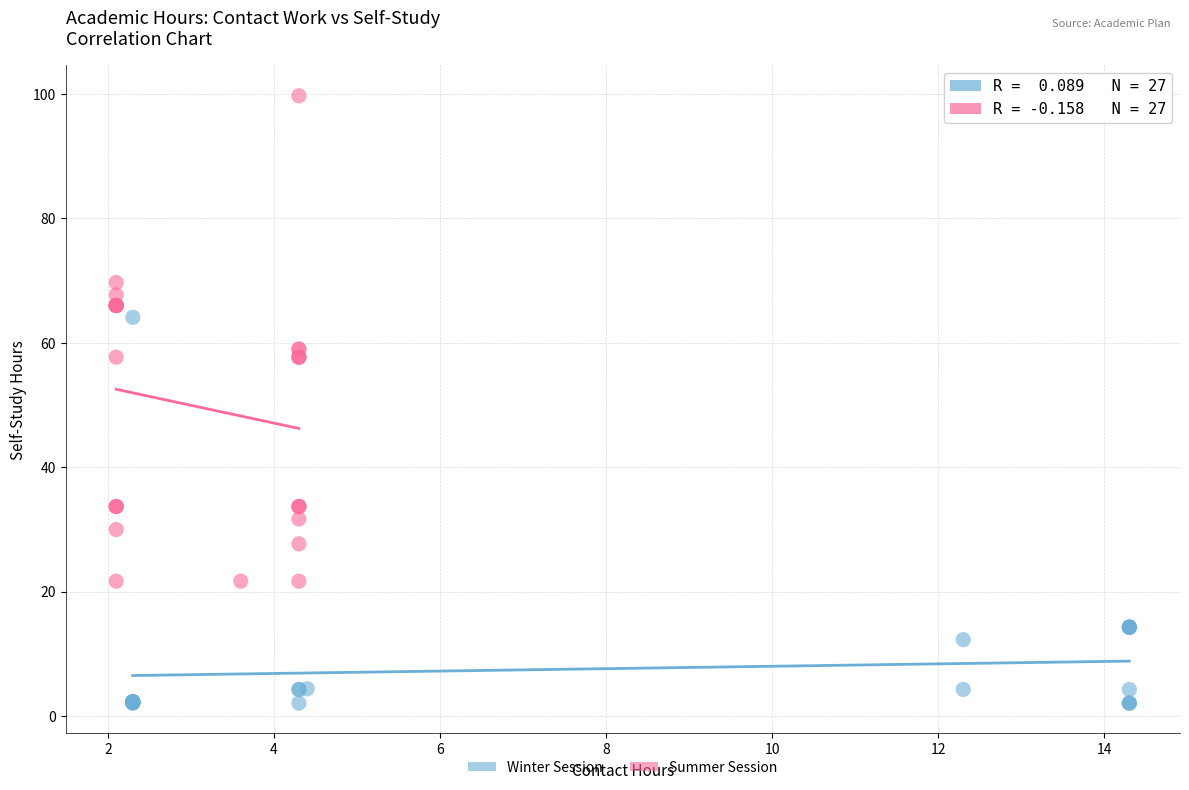

Which series reaches the maximum Y coordinate?

Summer Session